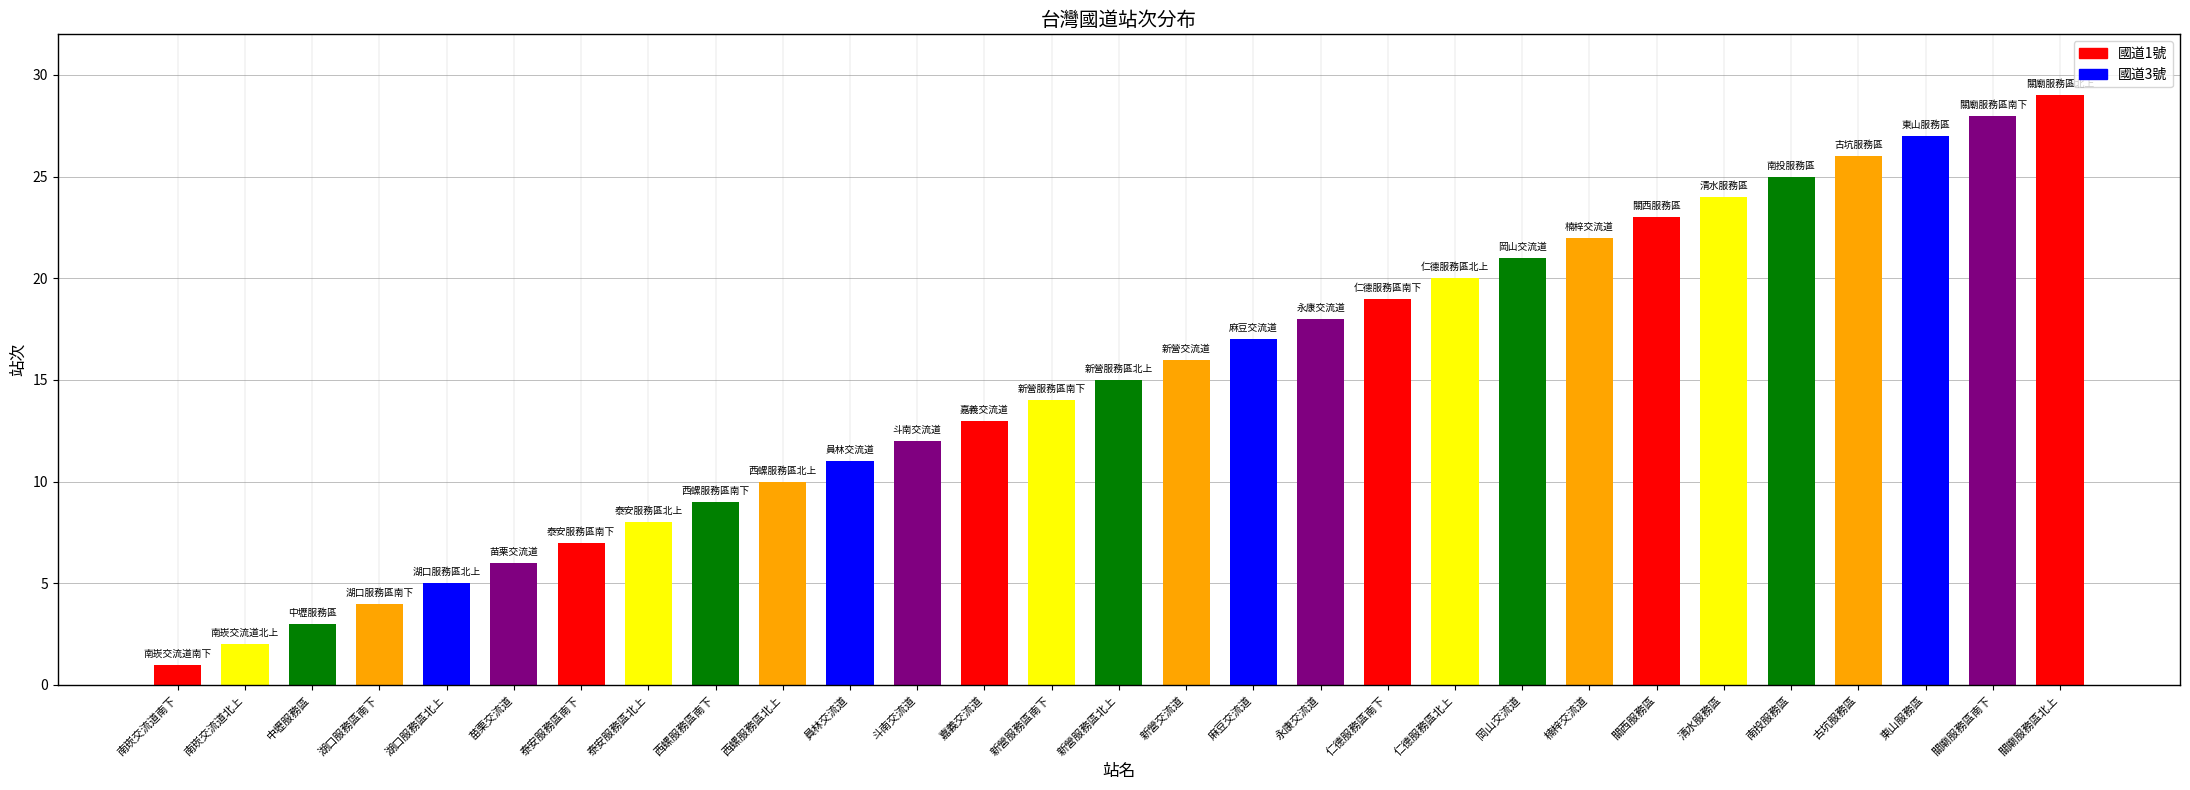

What is the sum of the values at 泰安服務區南下 and 西螺服務區北上?

17